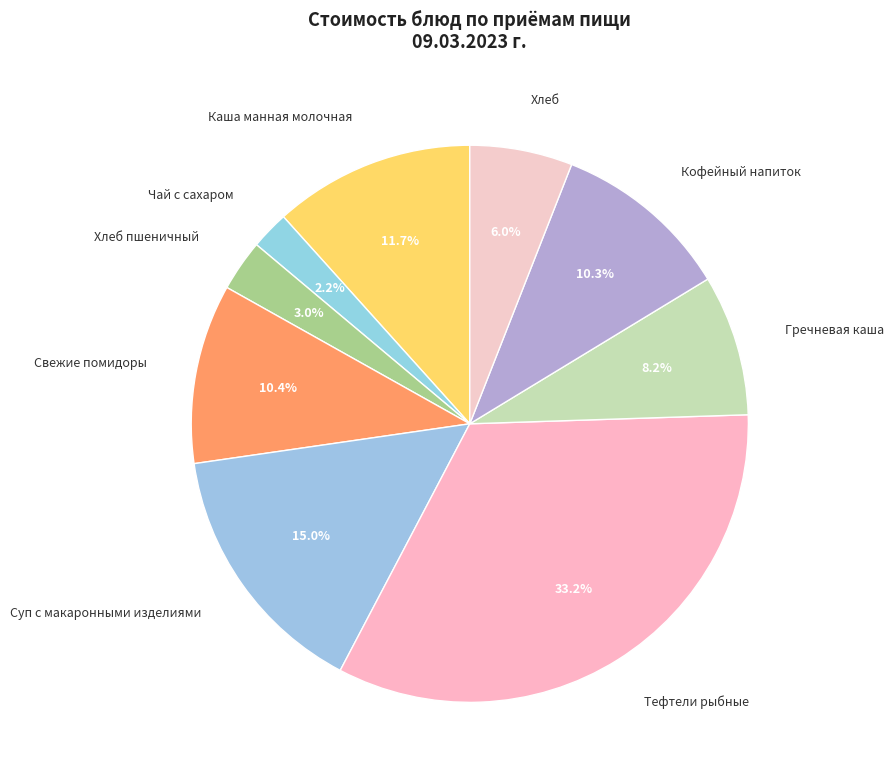

What is the largest slice in the pie chart?

Тефтели рыбные